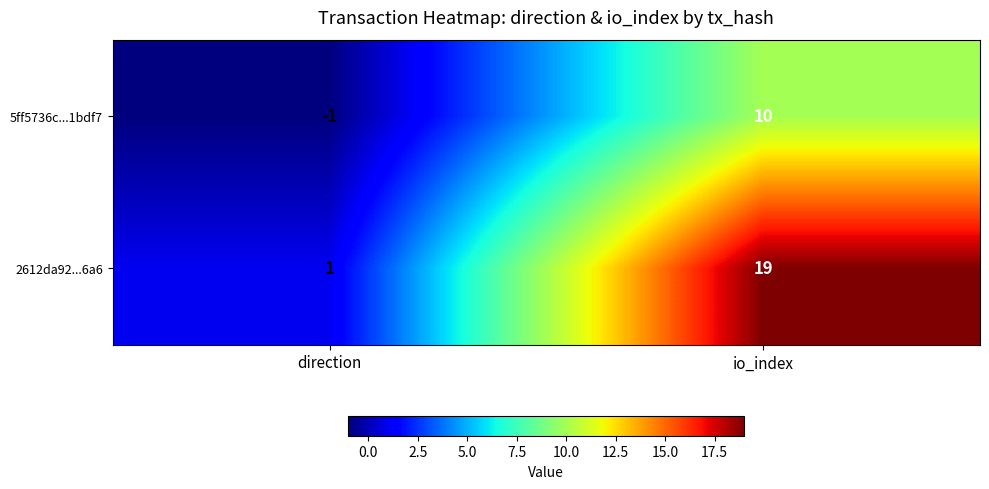

At which label is 2612da92...6a6 closest to 10?

direction